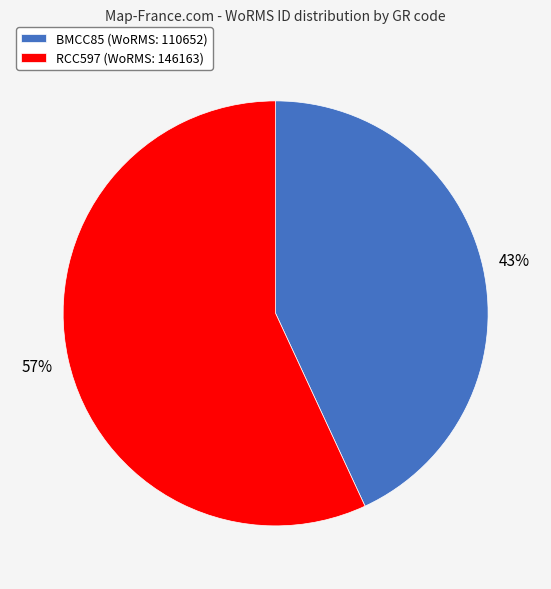

To the nearest percent, what percentage of the pie is BMCC85?

43%